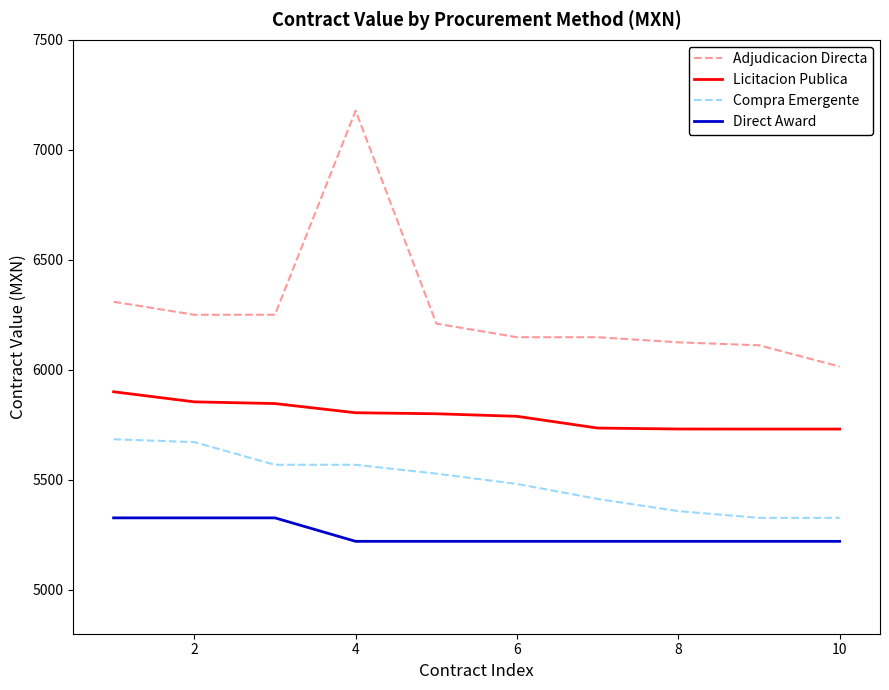

List the series in order of their peak value, lowest first.

Direct Award, Compra Emergente, Licitacion Publica, Adjudicacion Directa